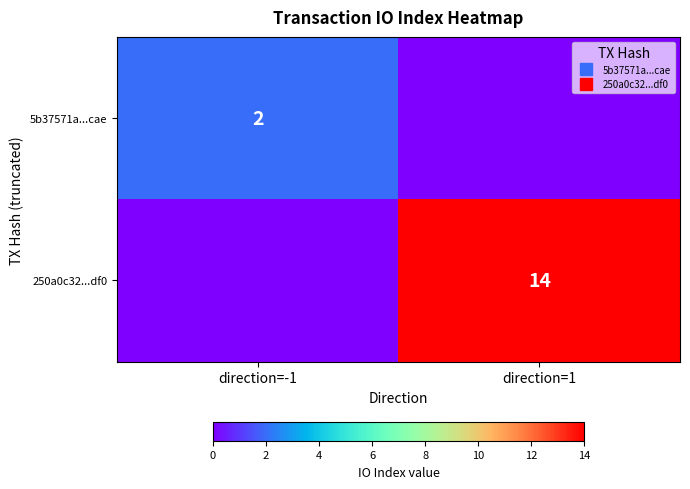

True or false: 250a0c32...df0 has a value of 0 at direction=-1.

True